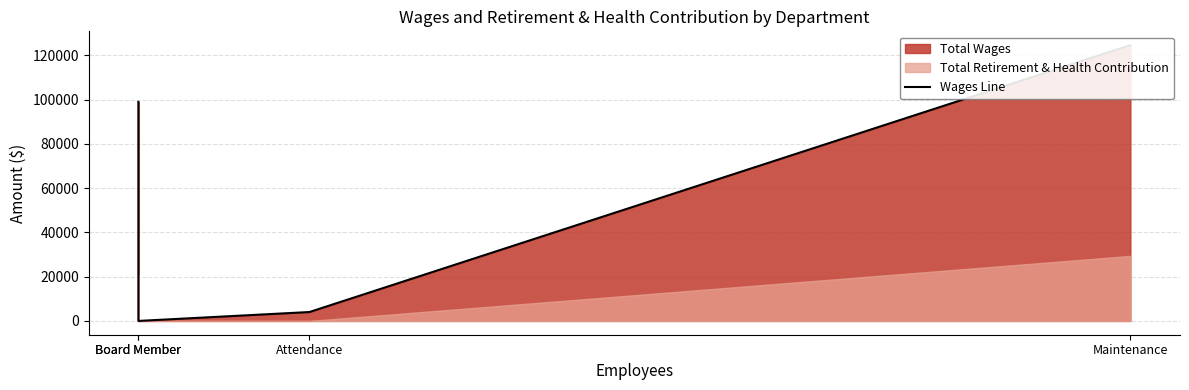

Rank the categories by value from lowest to highest.

Board Member, Attendance, Board Member, Maintenance